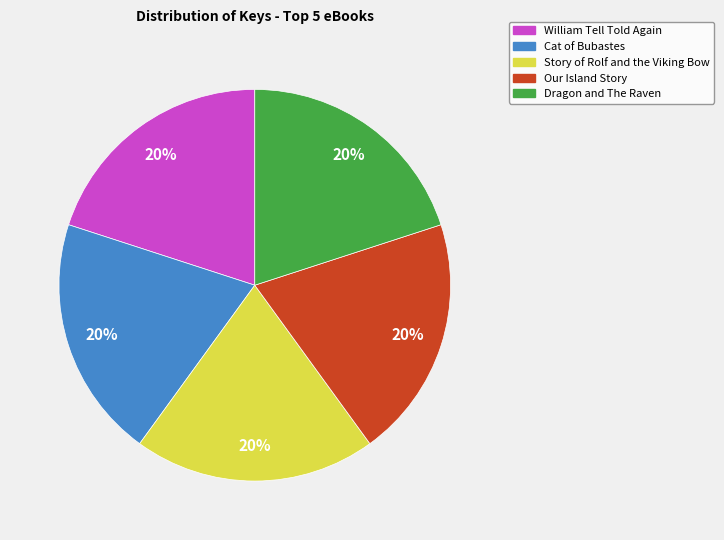

How many slices are in this pie chart?

5